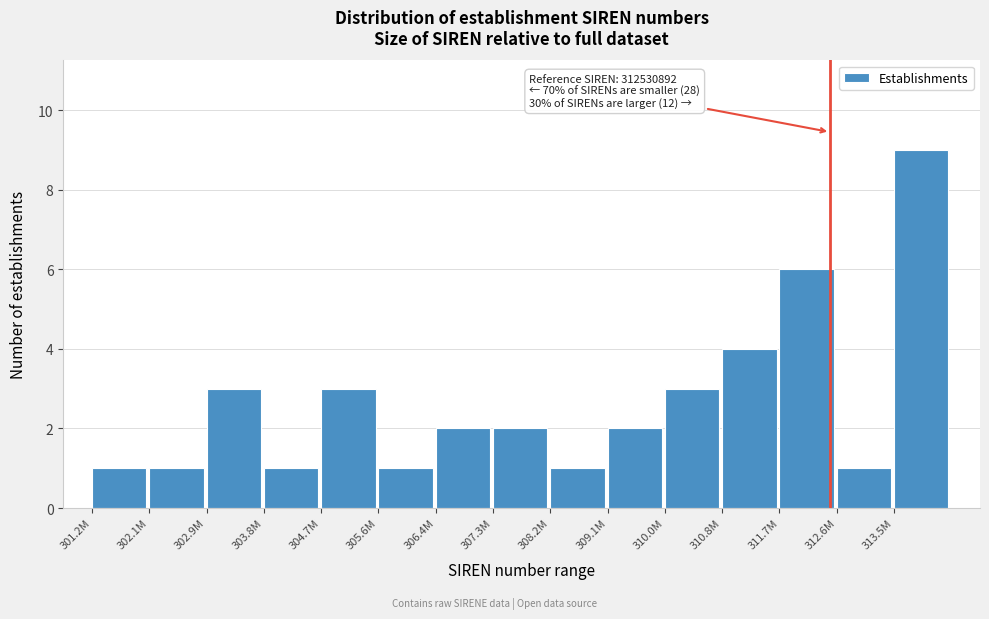

Reading left to right, list all the values displayed in this chart.

301.2M=1	302.1M=1	302.9M=3	303.8M=1	304.7M=3	305.6M=1	306.4M=2	307.3M=2	308.2M=1	309.1M=2	310.0M=3	310.8M=4	311.7M=6	312.6M=1	313.5M=9